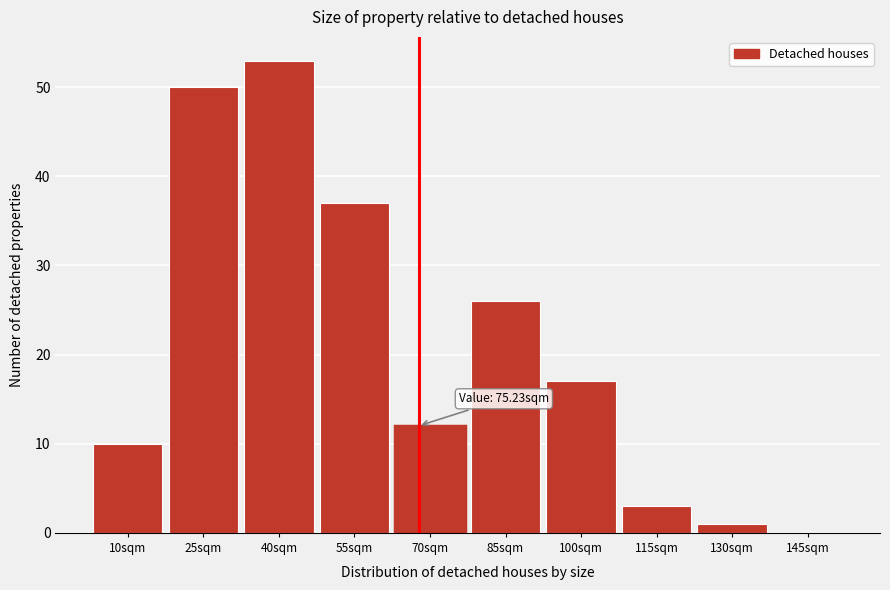

Reading left to right, transcribe all the data shown in this chart.

10sqm=10	25sqm=50	40sqm=53	55sqm=37	70sqm=12	85sqm=26	100sqm=17	115sqm=3	130sqm=1	145sqm=0